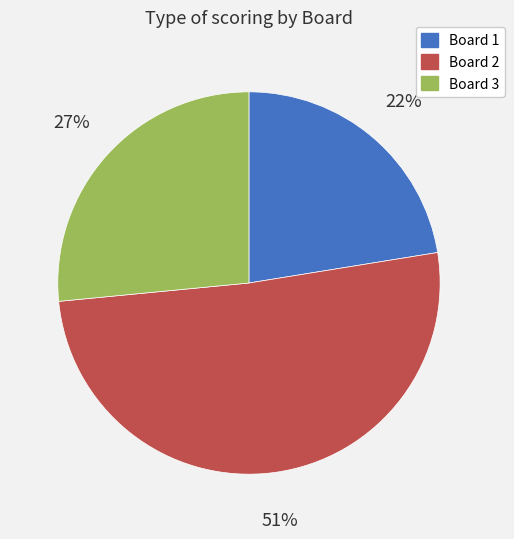

What percentage is the Board 2 slice, to the nearest percent?

51%